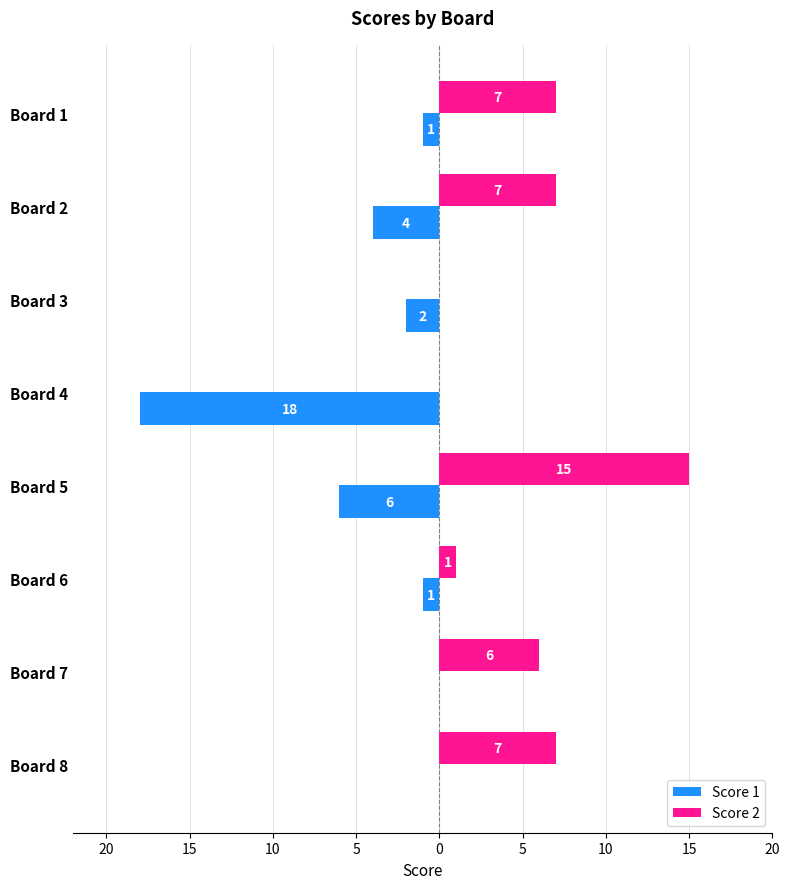

Reading left to right, extract all data points from this chart.

Score 1: -1	-4	-2	-18	-6	-1	0	0
Score 2: 7	7	0	0	15	1	6	7